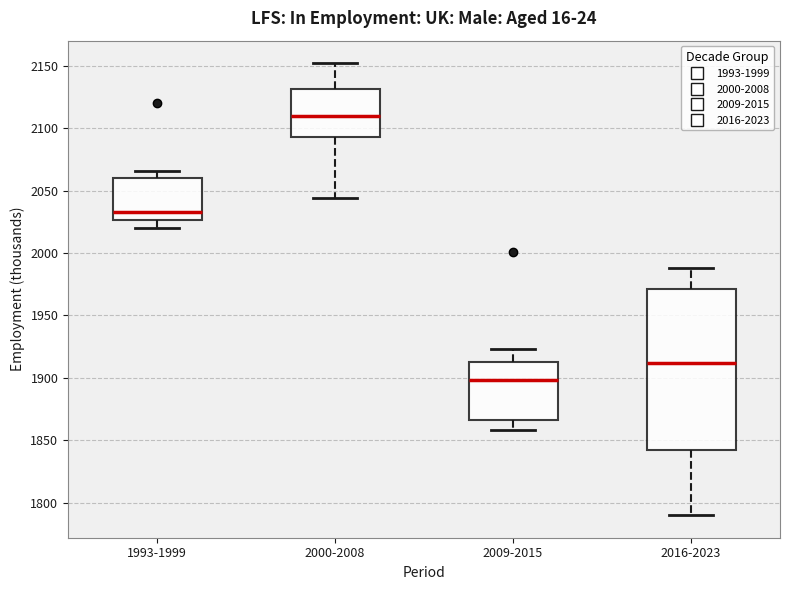

Reading left to right, read every box against the y-axis: the position of its median line, the range the box covers, and the ends of its whiskers. The values are not printed on the chart, so give them approximately, as read against the axis.

1993-1999: median 2035, box 2025 to 2060, whiskers 2020 to 2065
2000-2008: median 2110, box 2095 to 2130, whiskers 2045 to 2150
2009-2015: median 1900, box 1865 to 1915, whiskers 1860 to 1925
2016-2023: median 1910, box 1845 to 1970, whiskers 1790 to 1990